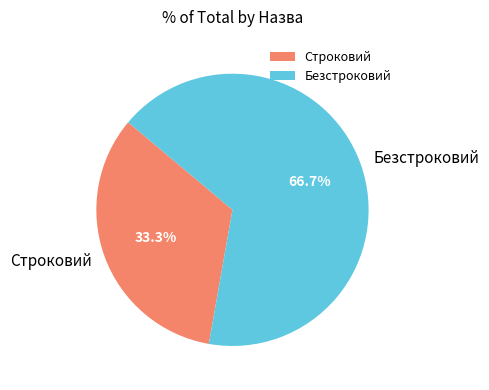

Do Безстроковий and Строковий together represent more than half of the pie?

Yes